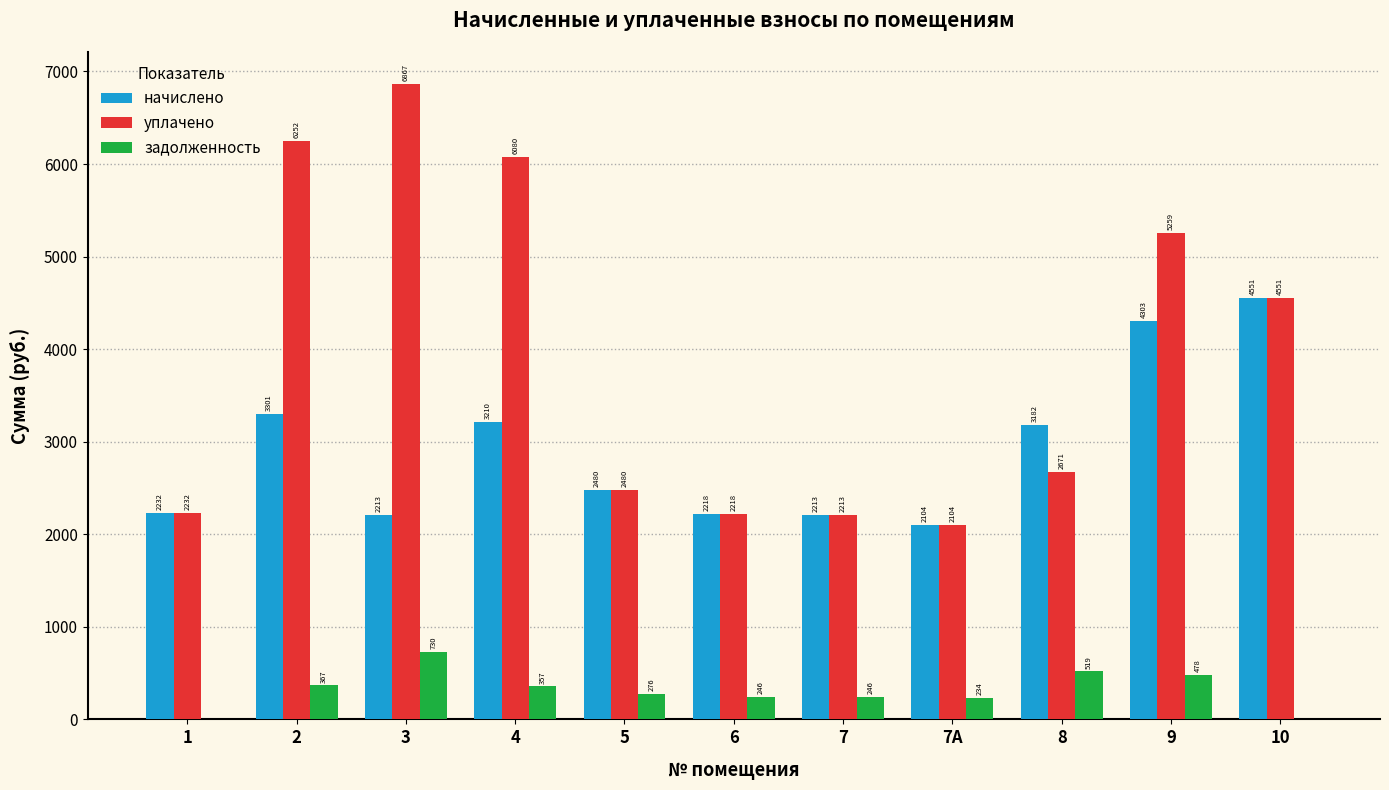

Which category has the highest value across all series?

3